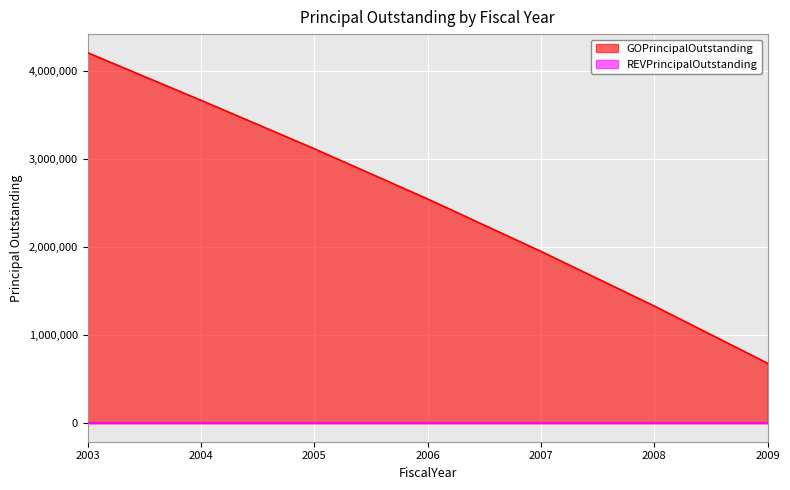

Where is the data nearest to the value 2442500?

2006